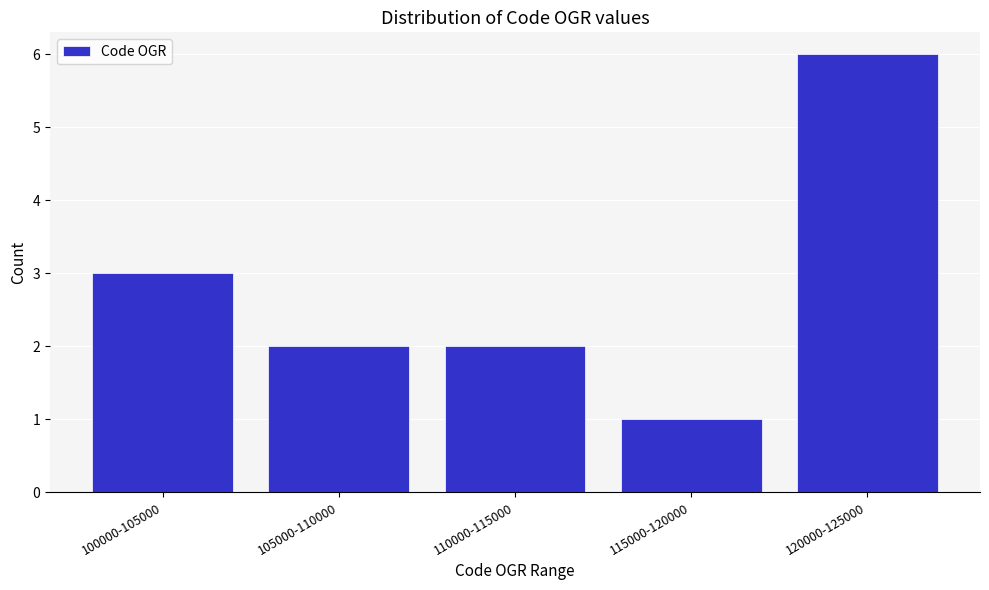

Reading left to right, extract all data points from this chart.

3	2	2	1	6